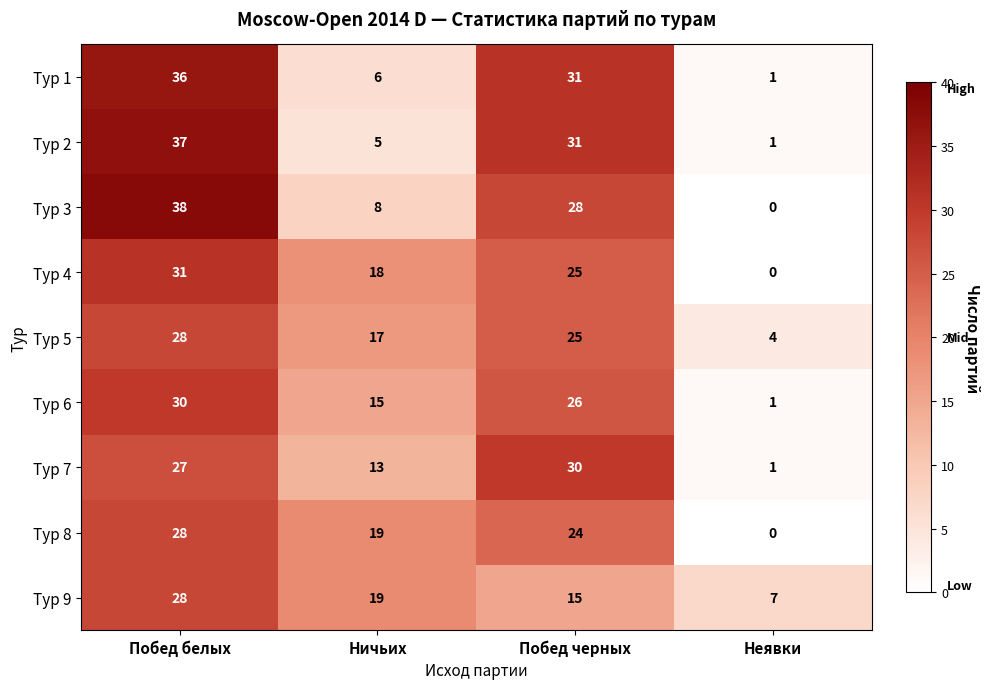

What is the highest value of the Тур 6 series?

30